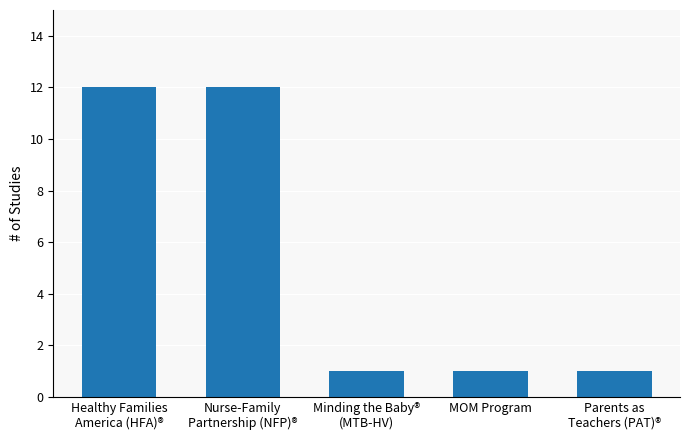

The chart shows a value of 1 at MOM Program. True or false?

True